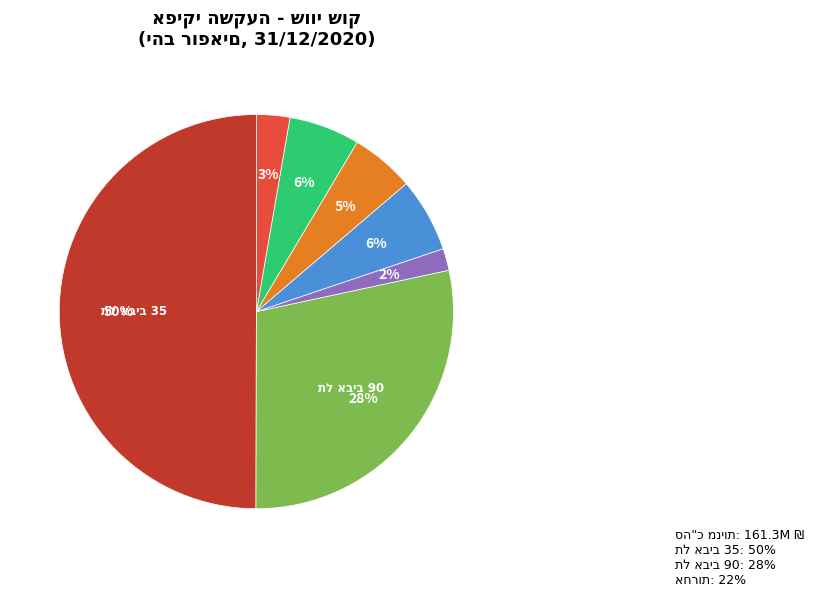

To the nearest percent, what is the average slice percentage?

14%